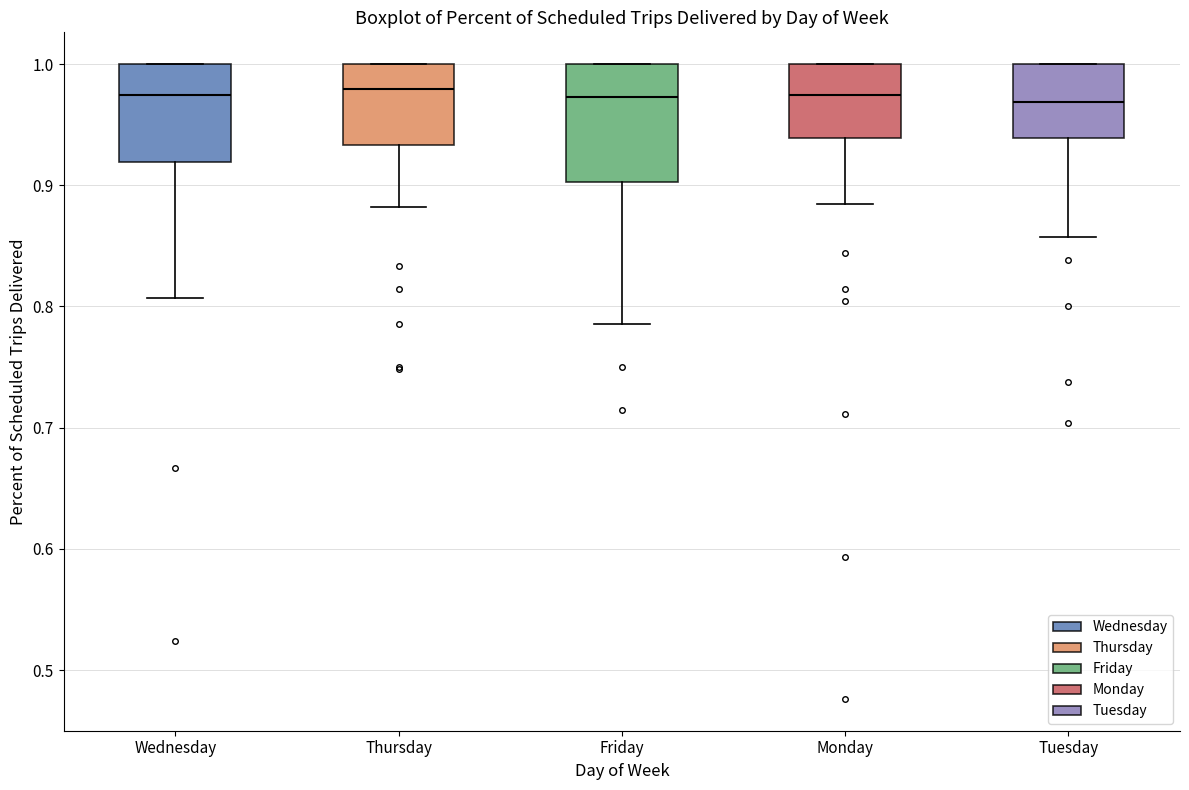

Where does the median line of the box for Tuesday sit on the y-axis? The values are not printed on the chart, so give them approximately, as read against the axis.

0.97